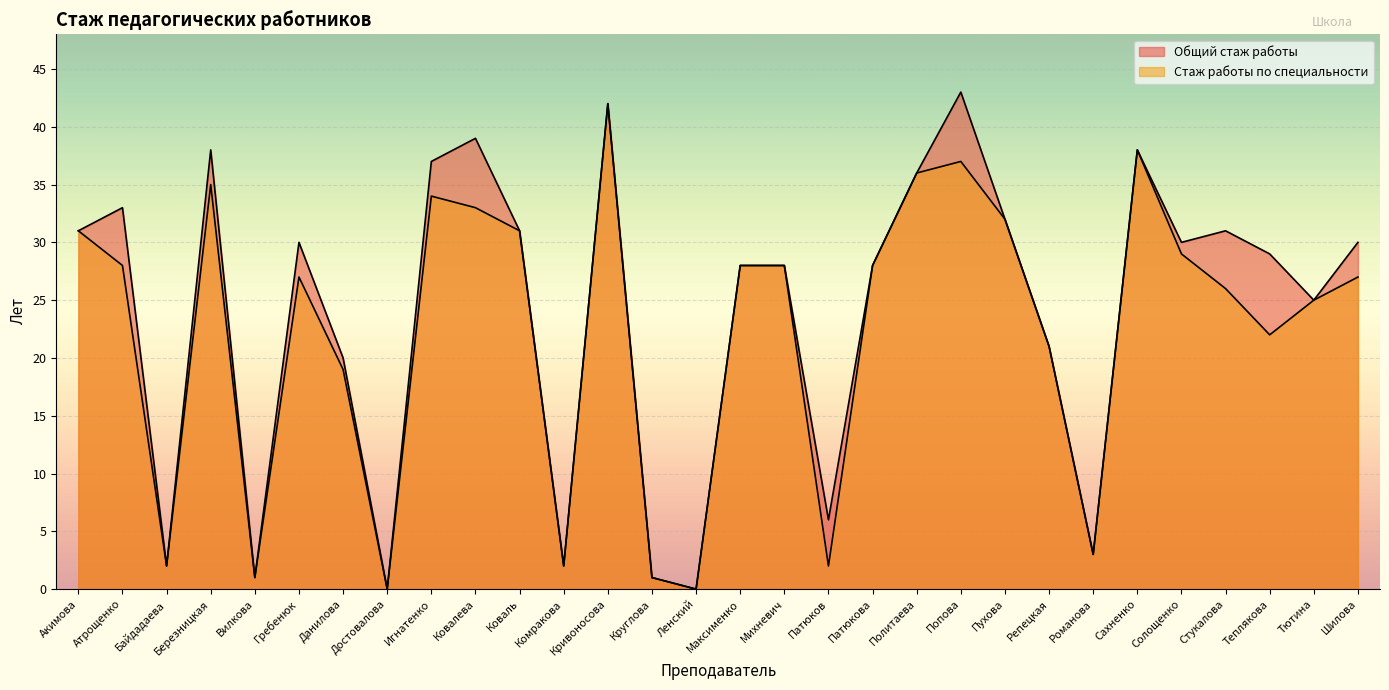

How many lines are shown in the chart?

2